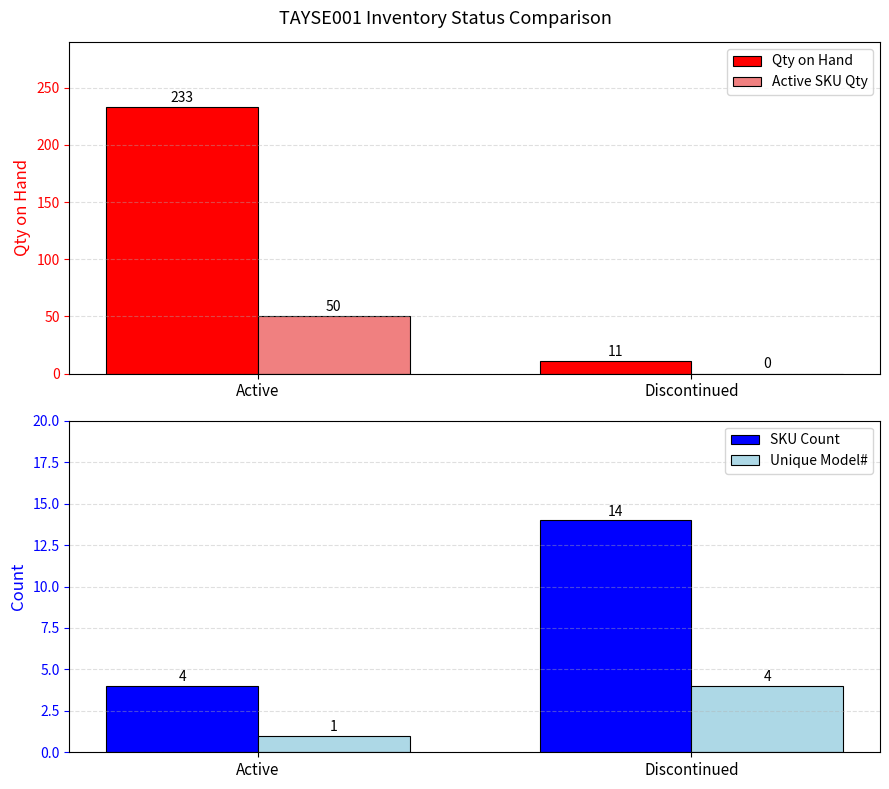

How many bars are there in each group?

4